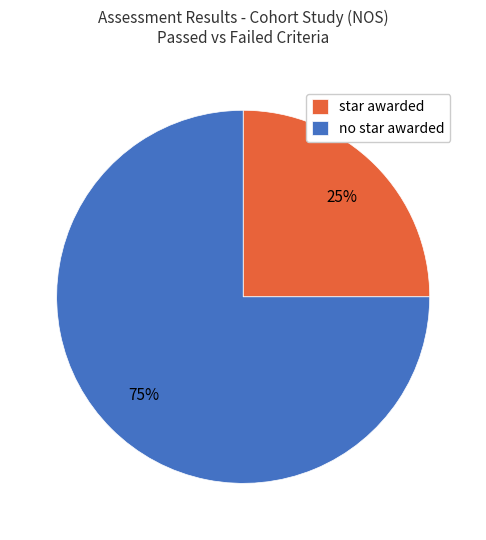

Rank the categories by value from lowest to highest.

star awarded, no star awarded